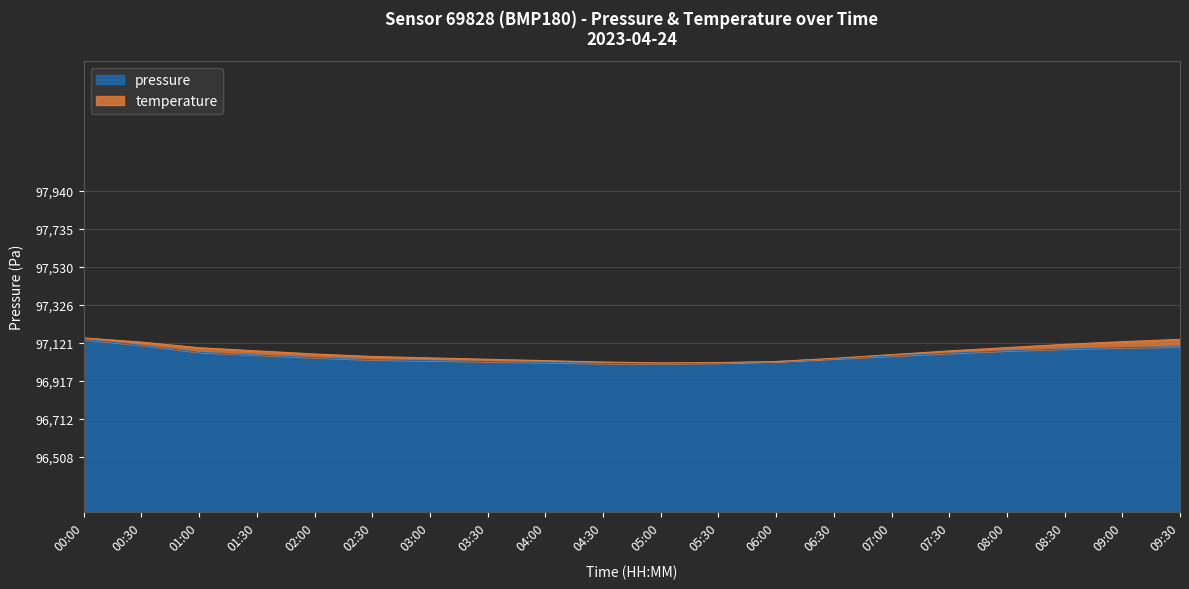

What position from the left is 04:30?

10